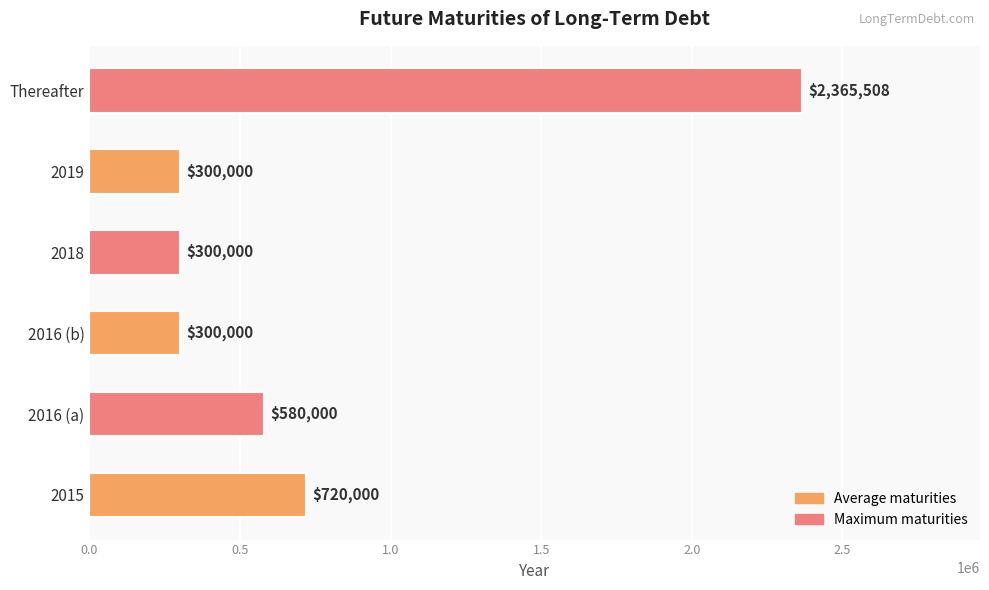

How many categories are shown in the chart?

6